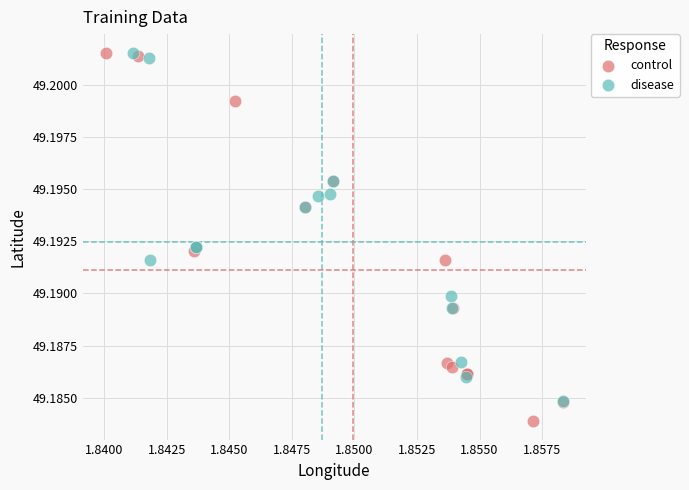

What are all the series names shown in the legend?

control, disease